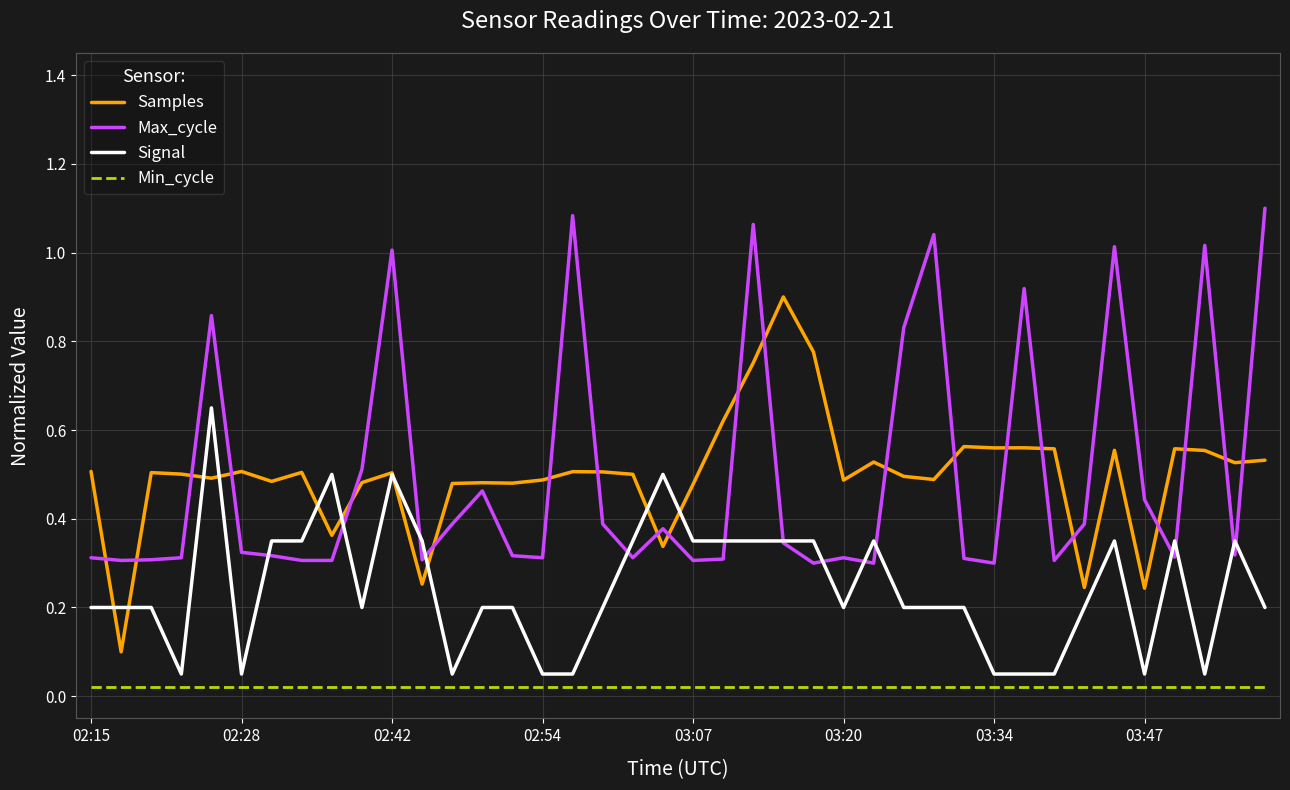

True or false: Max_cycle and Signal cross at least once.

True